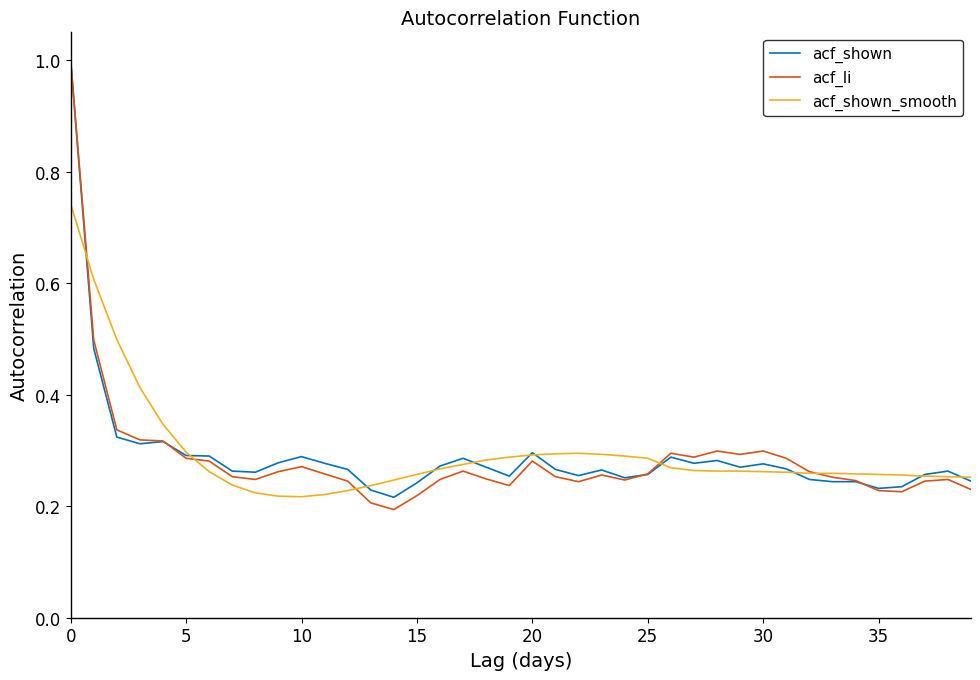

Which series has the widest spread of values?

acf_li